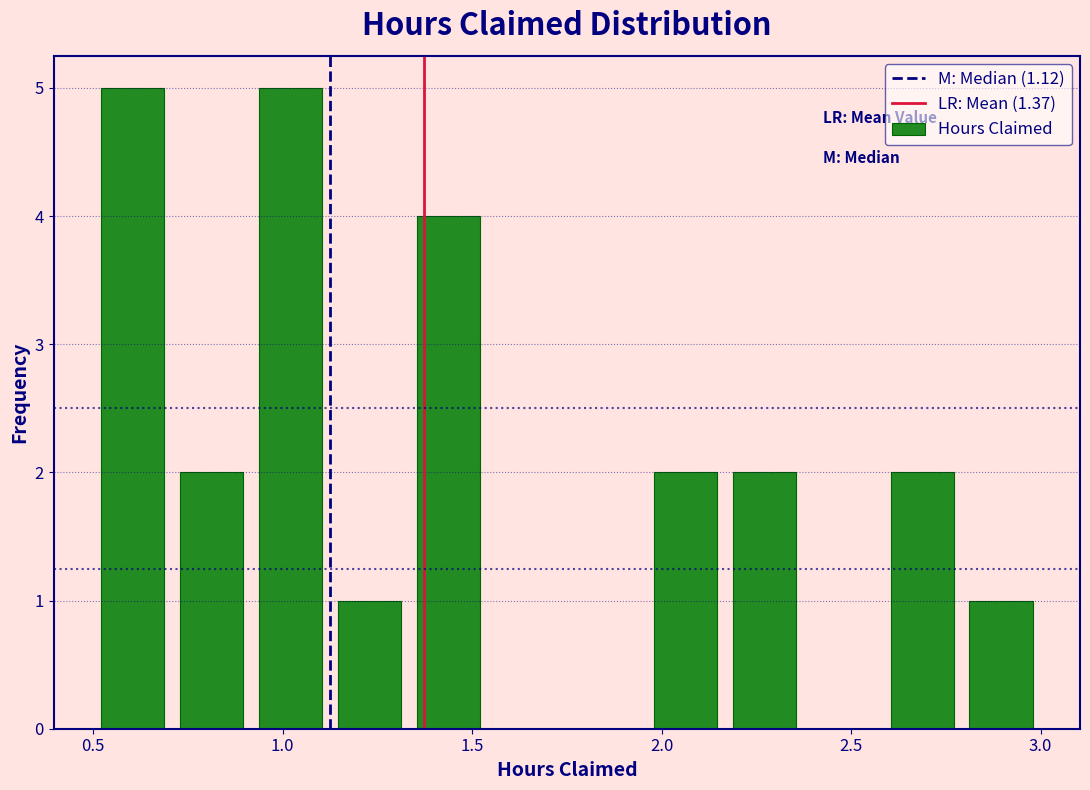

What is the height of the bar covering 0.50 to 0.70 on the x-axis? Neither the bar edges nor the heights are printed on the chart, so give them approximately, as read against the axes.

5